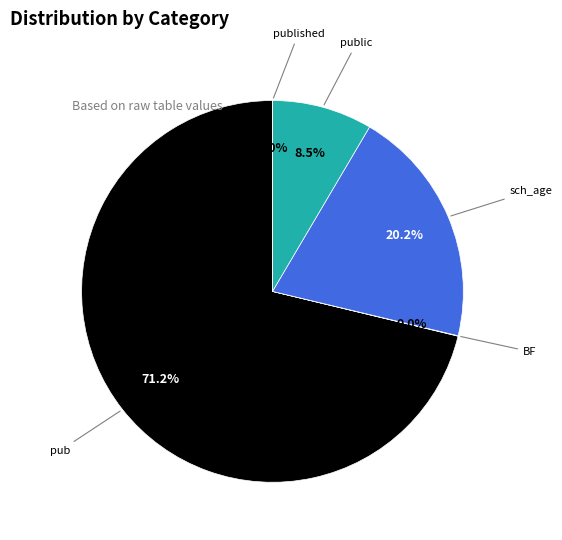

The pub slice represents 71% of the pie. True or false?

True